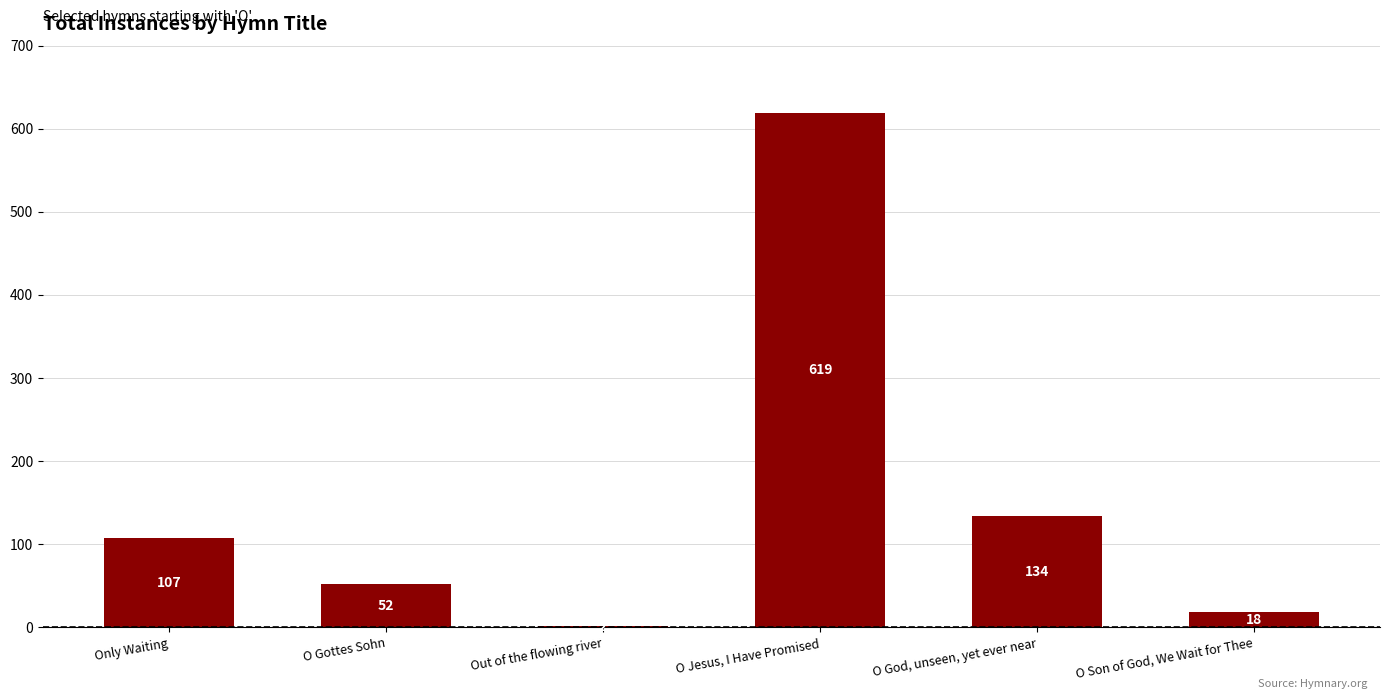

Where is the data nearest to the value 310?

O God, unseen, yet ever near